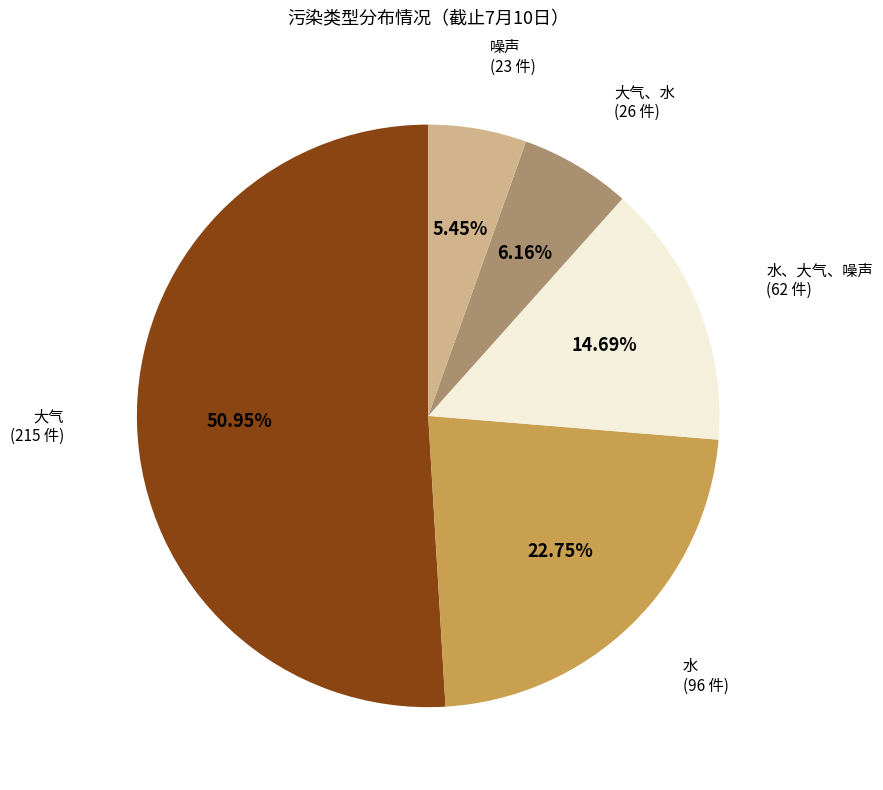

Is there a majority slice in this chart?

Yes